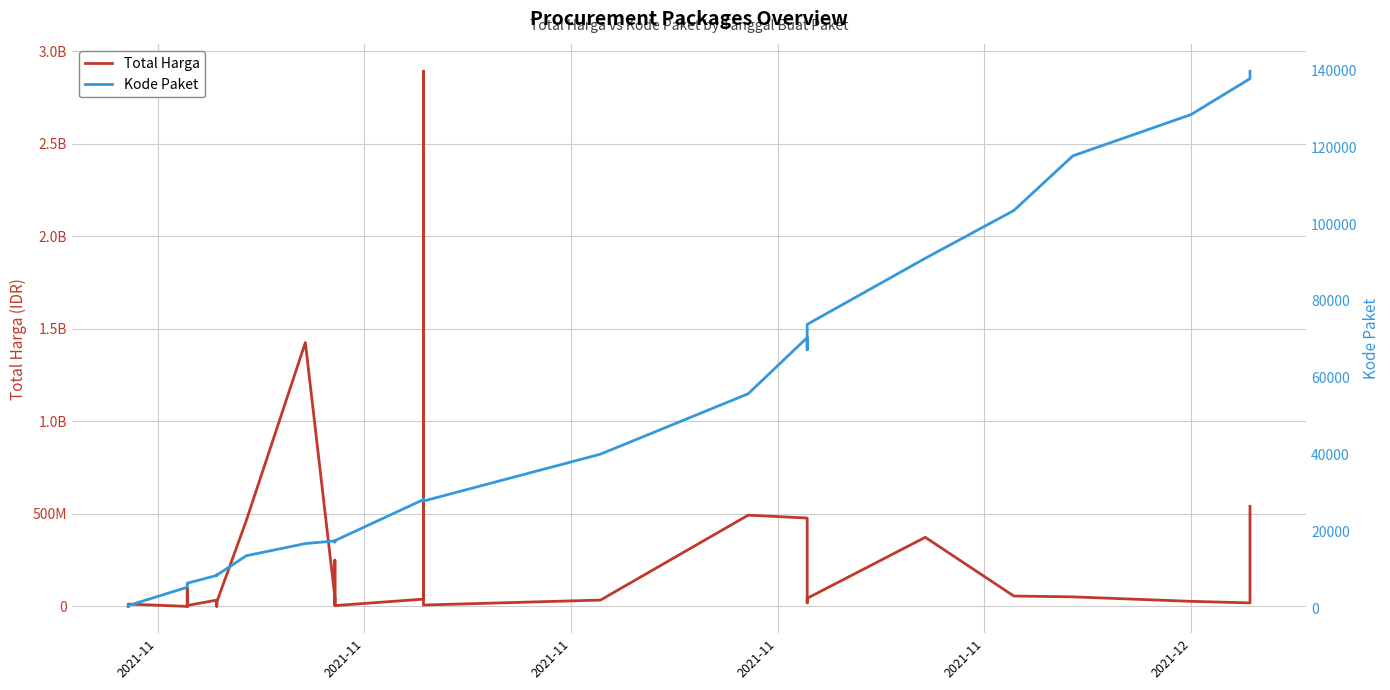

How many data points does each series have?

35